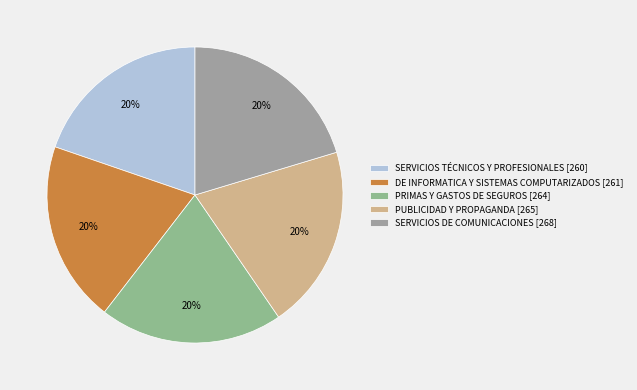

What percentage is the SERVICIOS TÉCNICOS Y PROFESIONALES slice, to the nearest percent?

20%